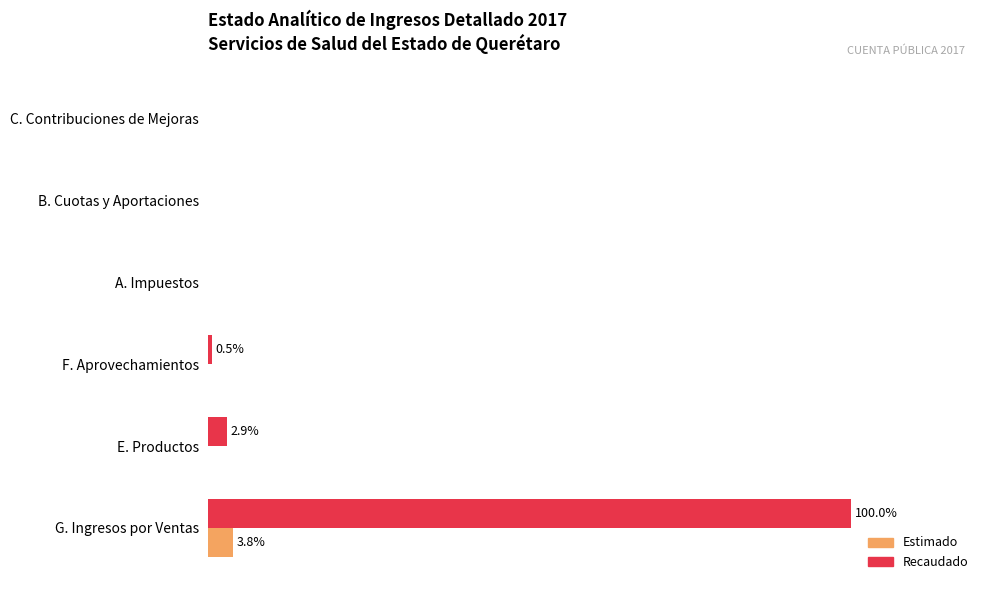

What is the maximum value shown in the chart?

100.0